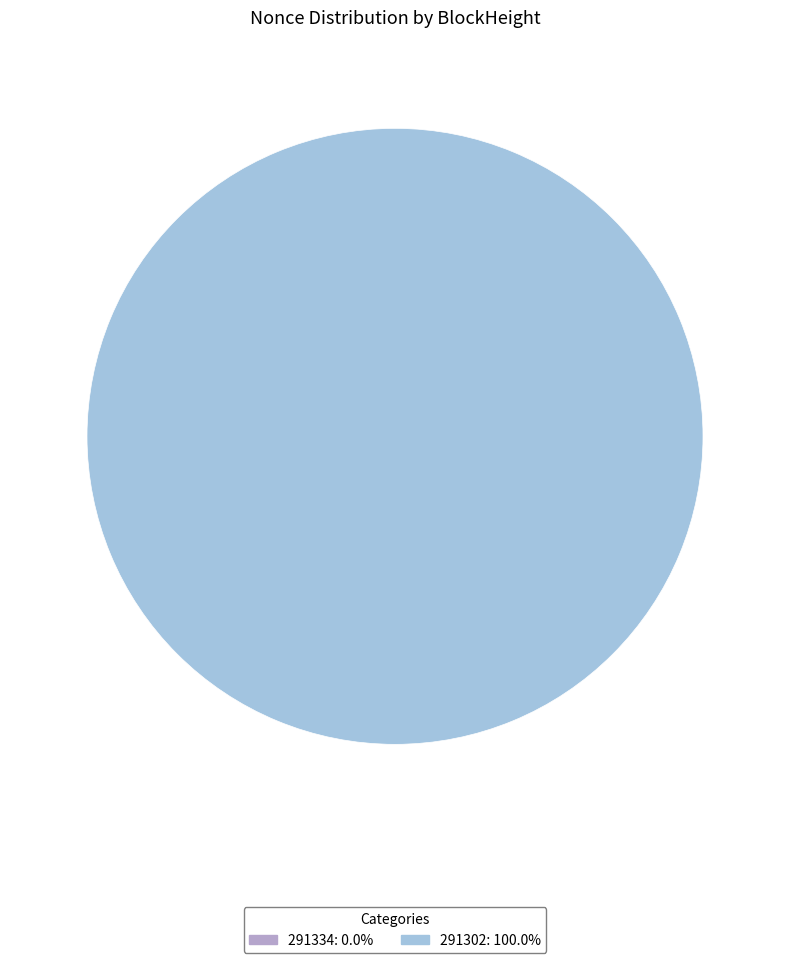

How many segments does this pie chart have?

2